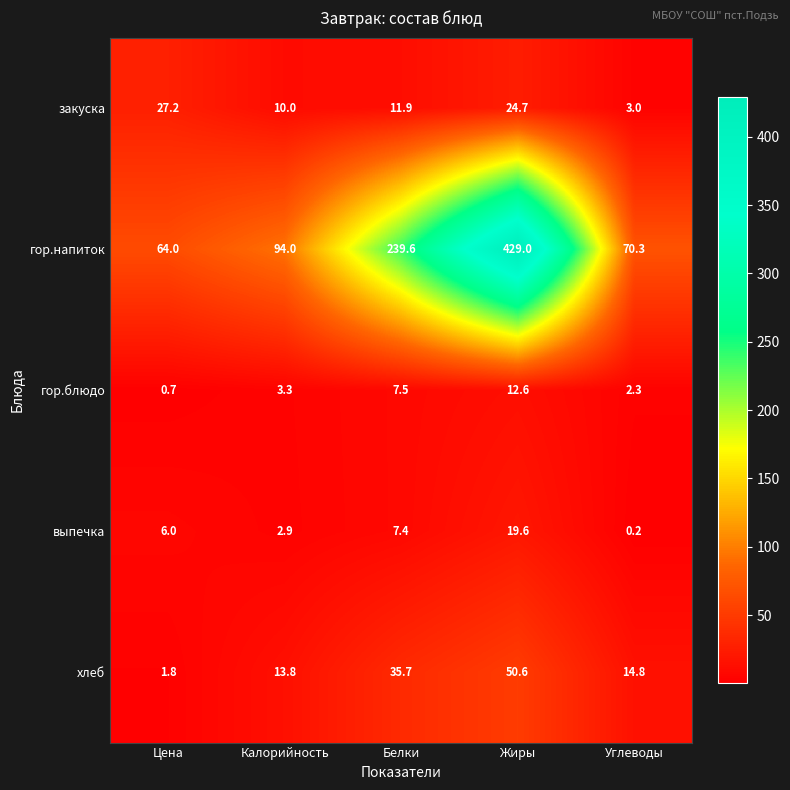

At which category is the sum across all series the highest?

Жиры